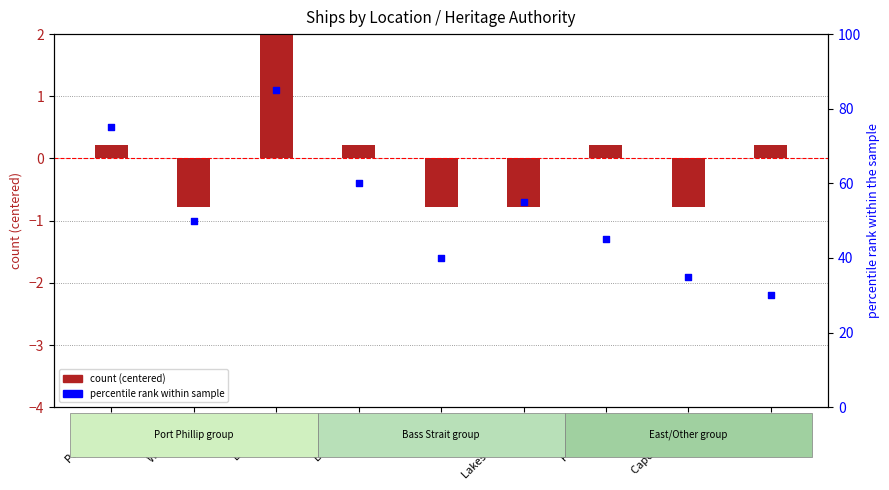

At how many categories does at least one series exceed 64?

2